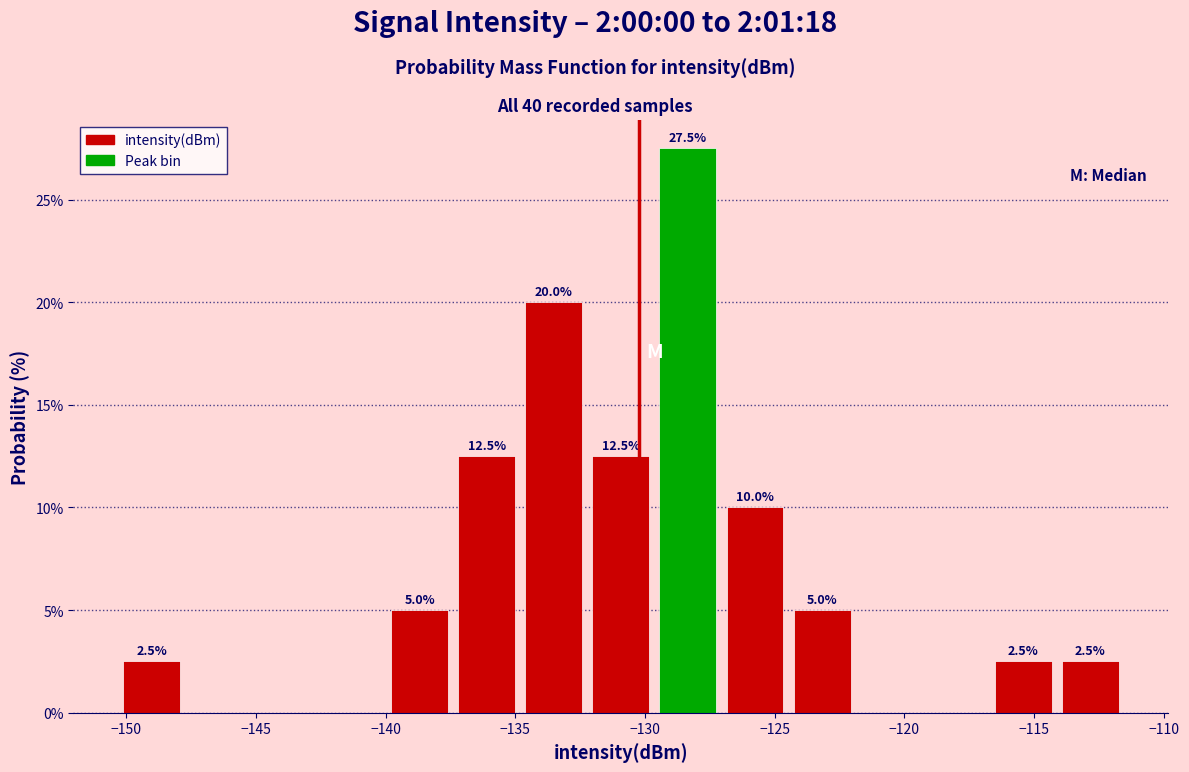

Over which range of the x-axis is the bar tallest?

-129.5 to -127.0